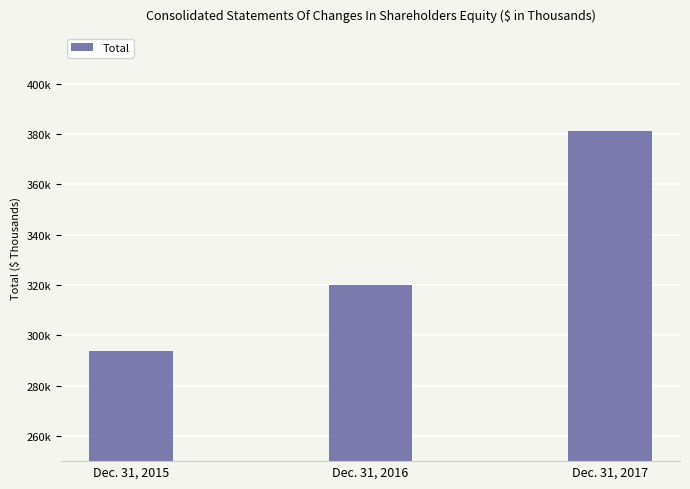

Does the chart contain any negative values?

No